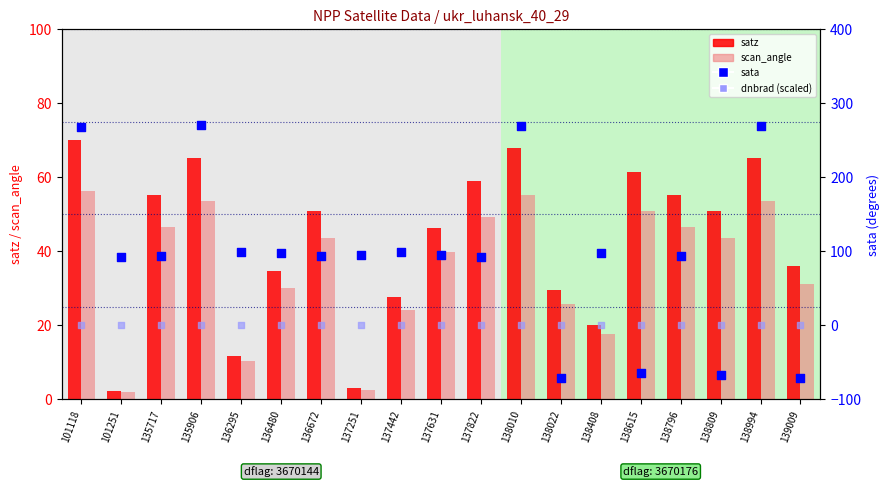

Which series has the largest total across all categories?

sata